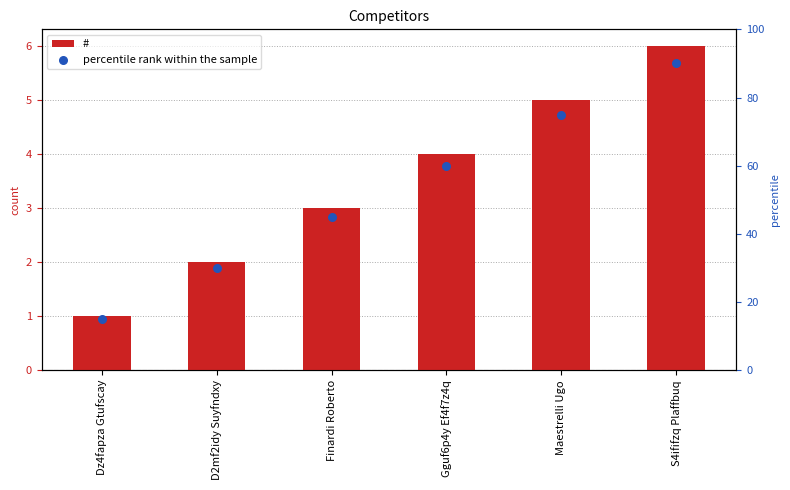

Is the value of percentile rank within the sample at Dz4fapza Gtufscay greater than the value of # at Finardi Roberto?

Yes